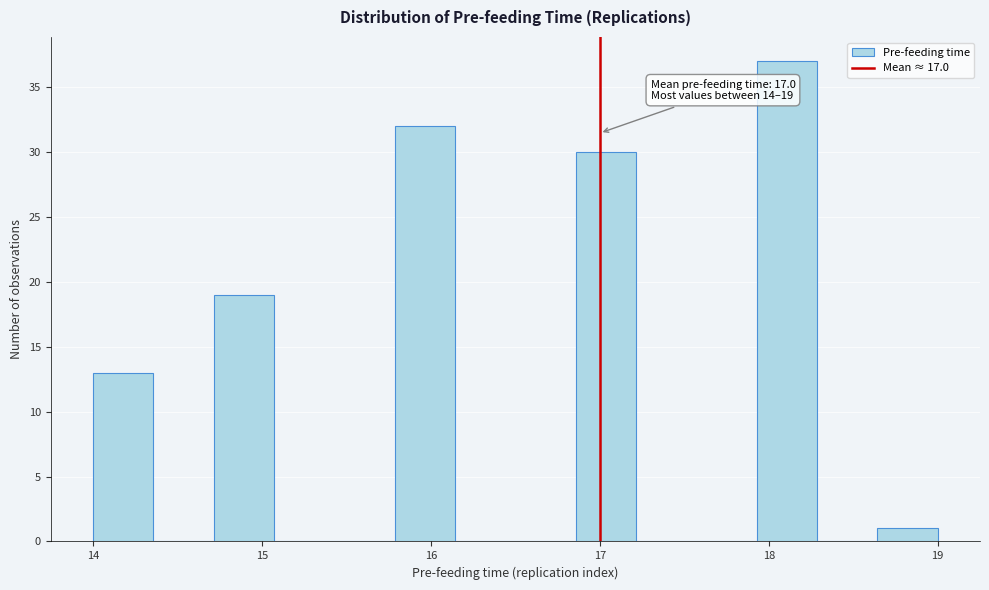

Read against the x-axis, roughly where is the centre of the tallest bar?

18.1